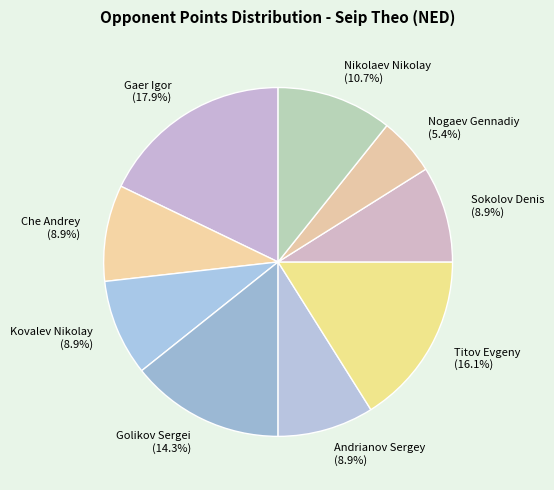

Combined, do Sokolov Denis and Andrianov Sergey account for over 50%?

No